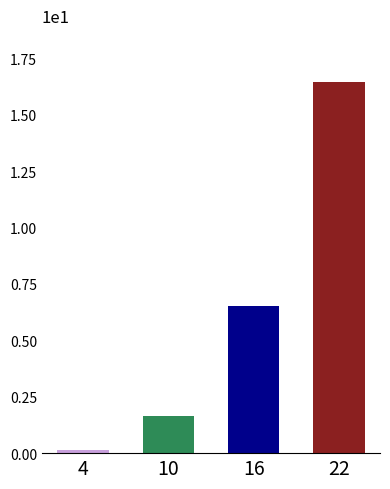

What is the greatest value displayed?

16.5